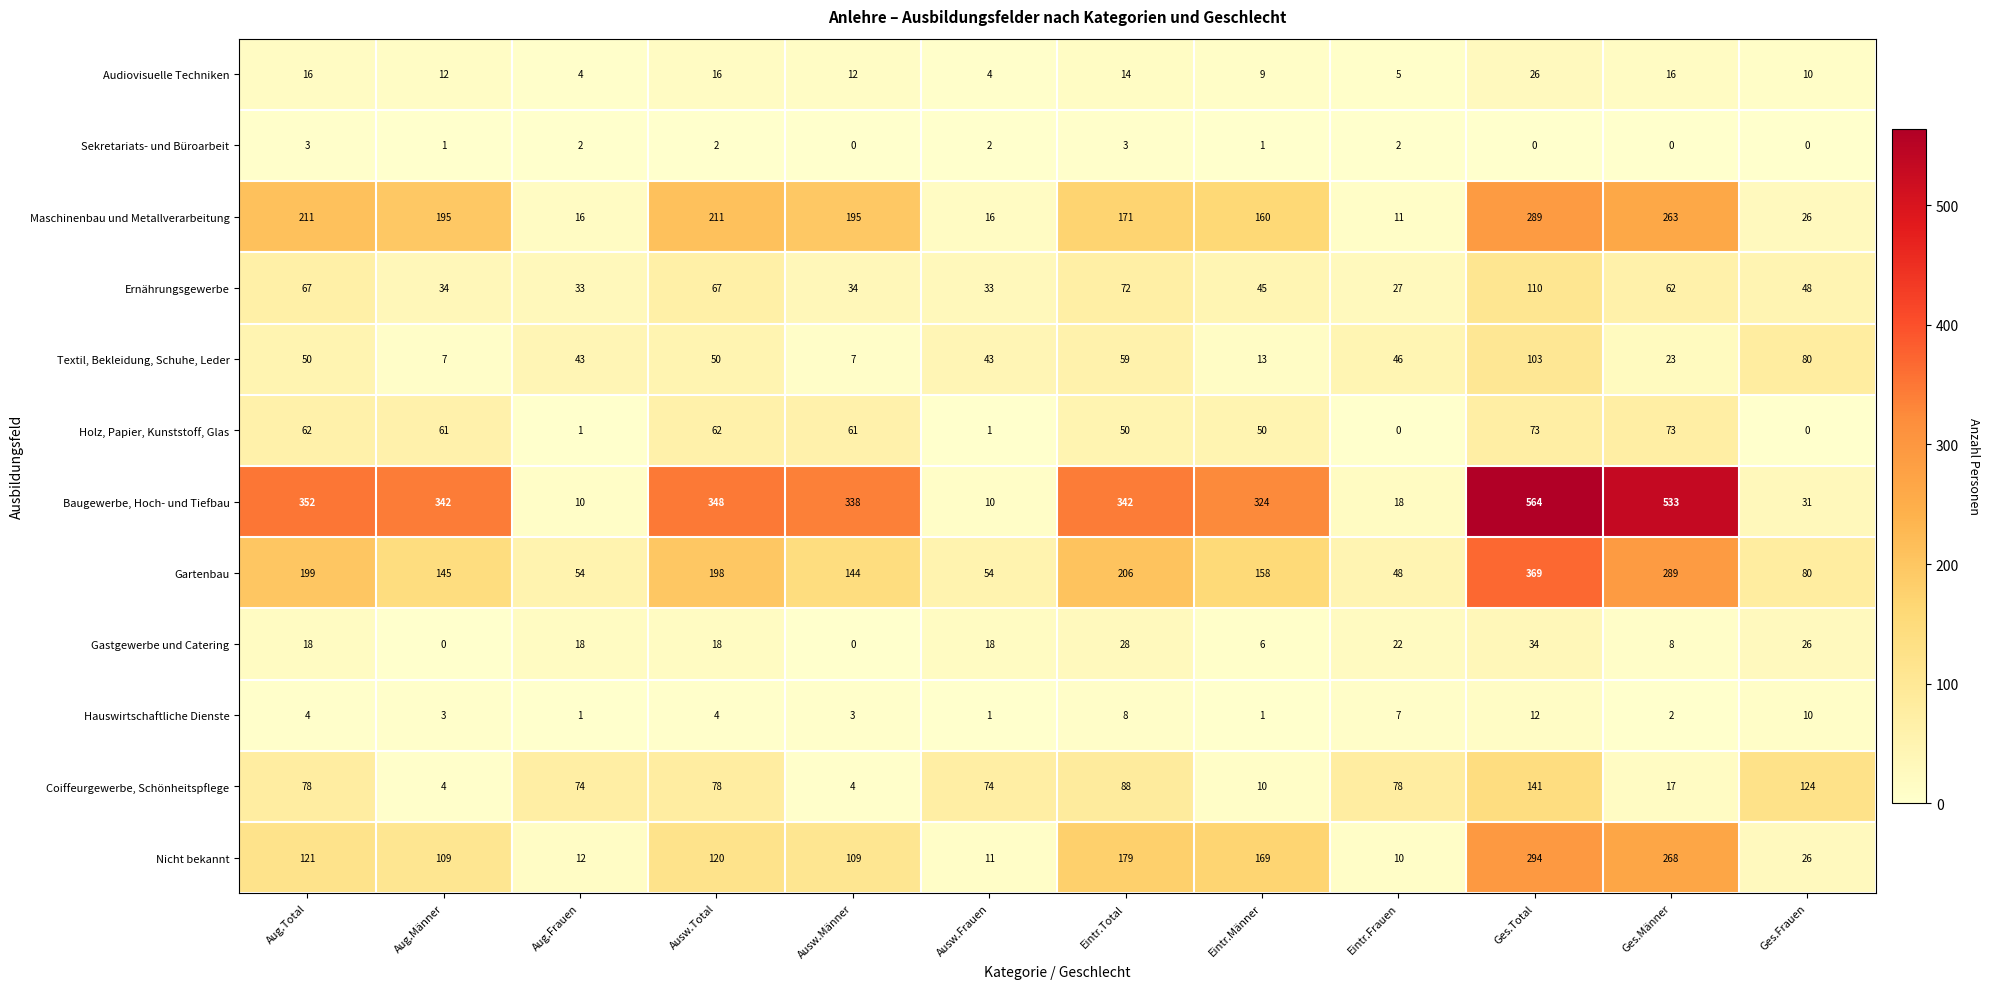

How many distinct data groups are displayed?

12